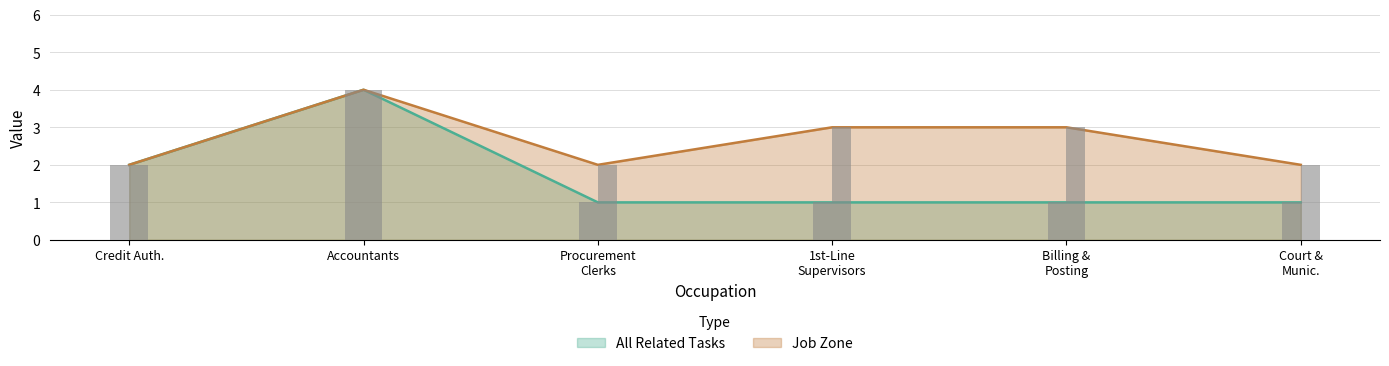

What is the maximum value shown in the chart?

4